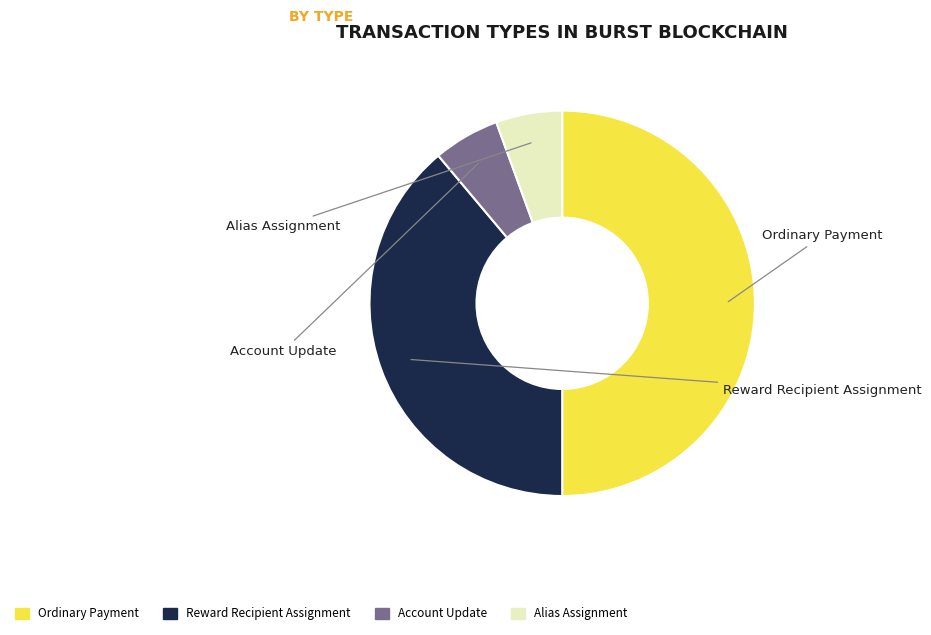

Which category has the smallest portion of the pie?

Account Update